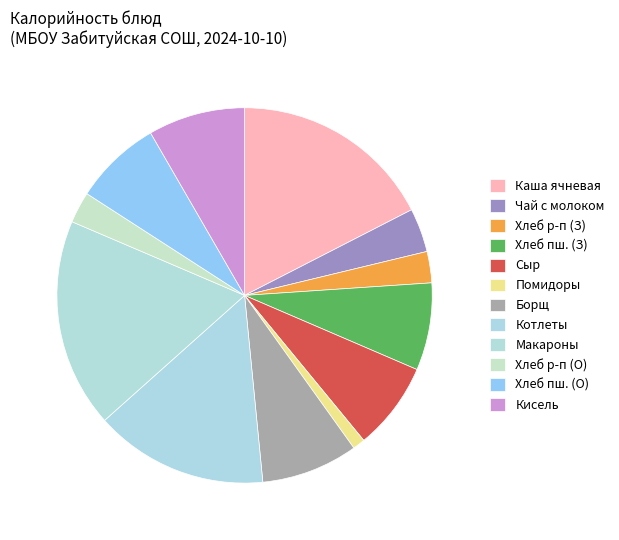

Count the number of slices in the pie.

12